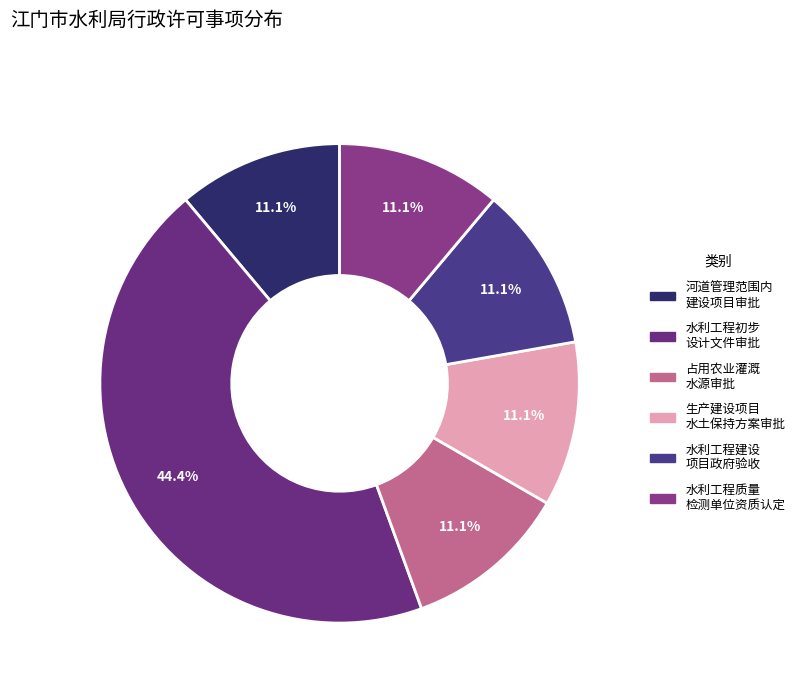

How many slices are in this pie chart?

6